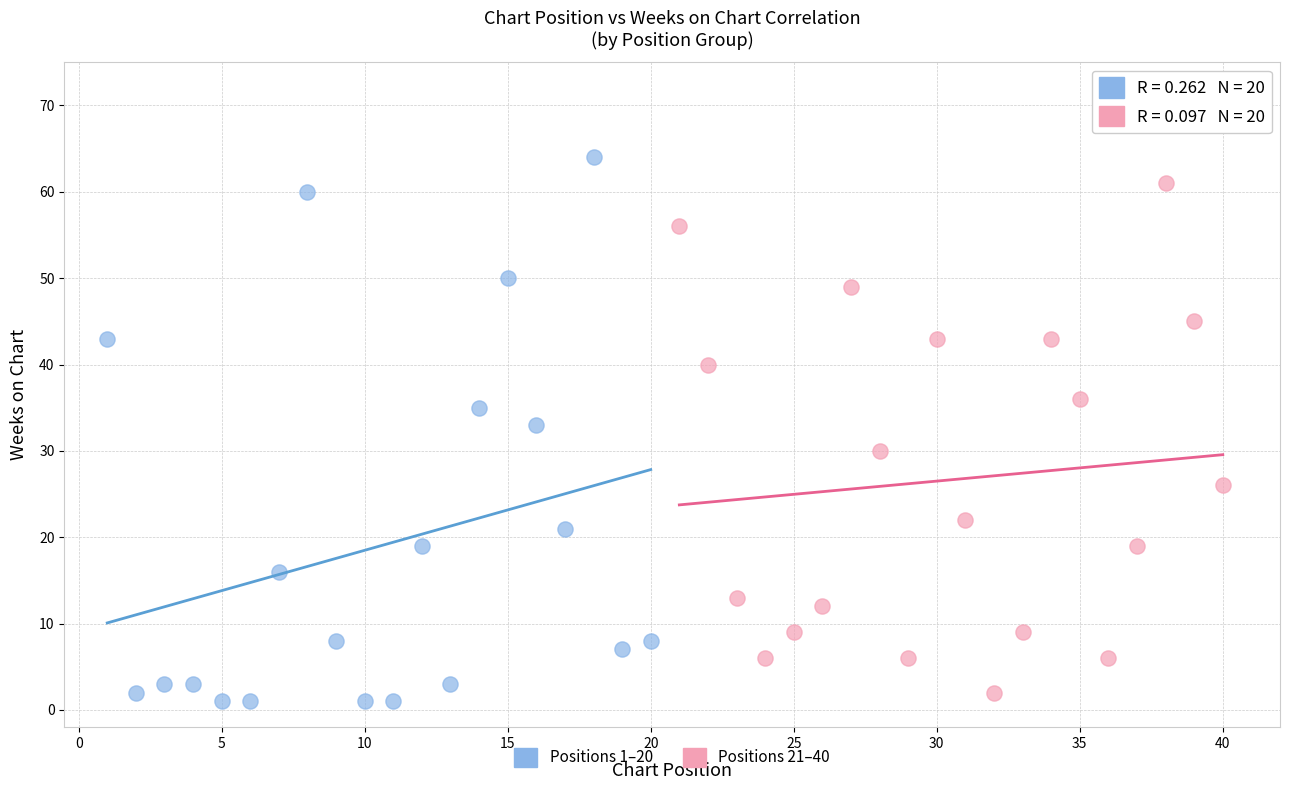

Which series has the widest spread of Y values?

Positions 1–20